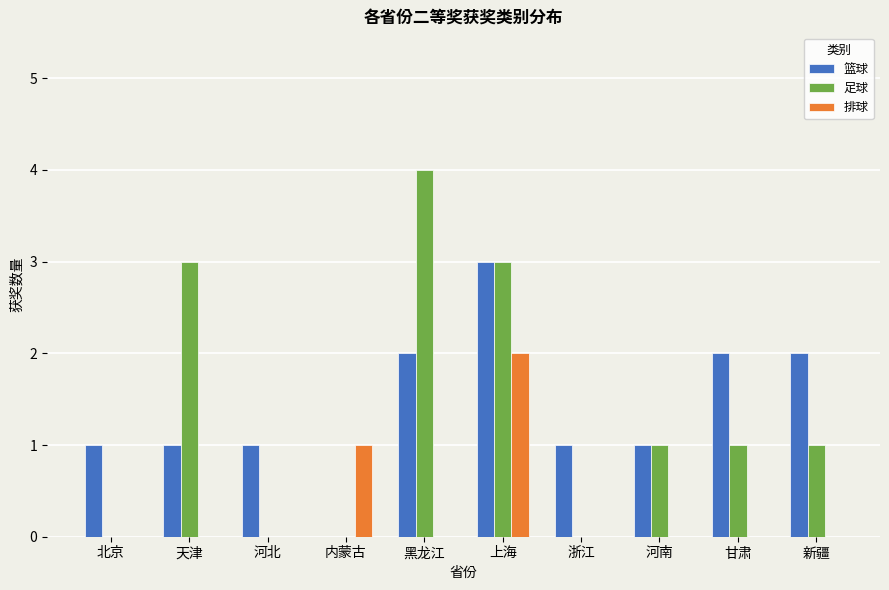

Which series has the largest total across all categories?

篮球